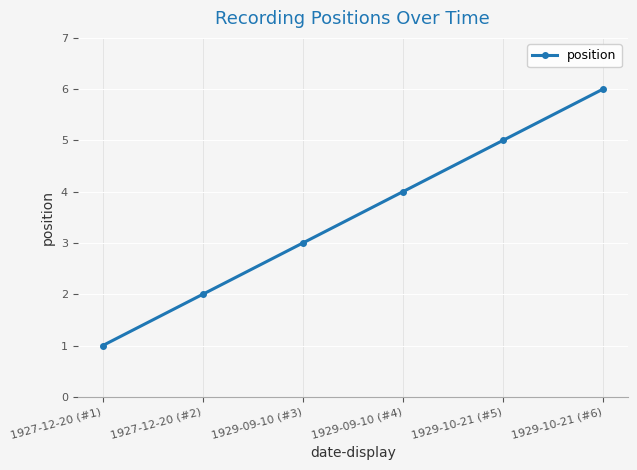

Does the chart display data point markers on the line(s)?

Yes